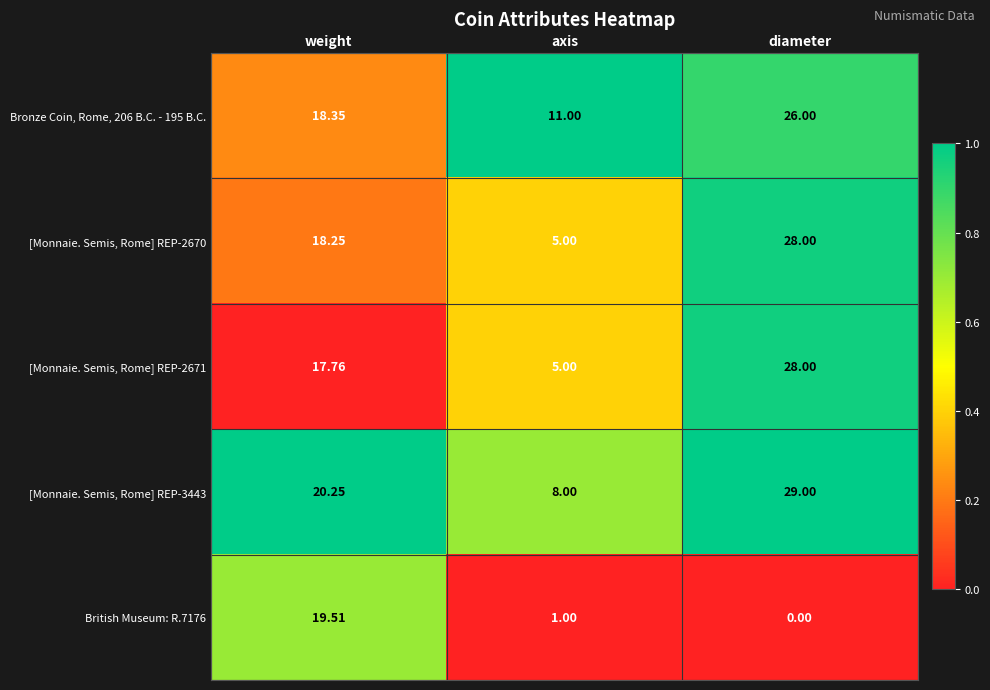

At which label is Bronze Coin, Rome, 206 B.C. - 195 B.C. closest to 18?

weight